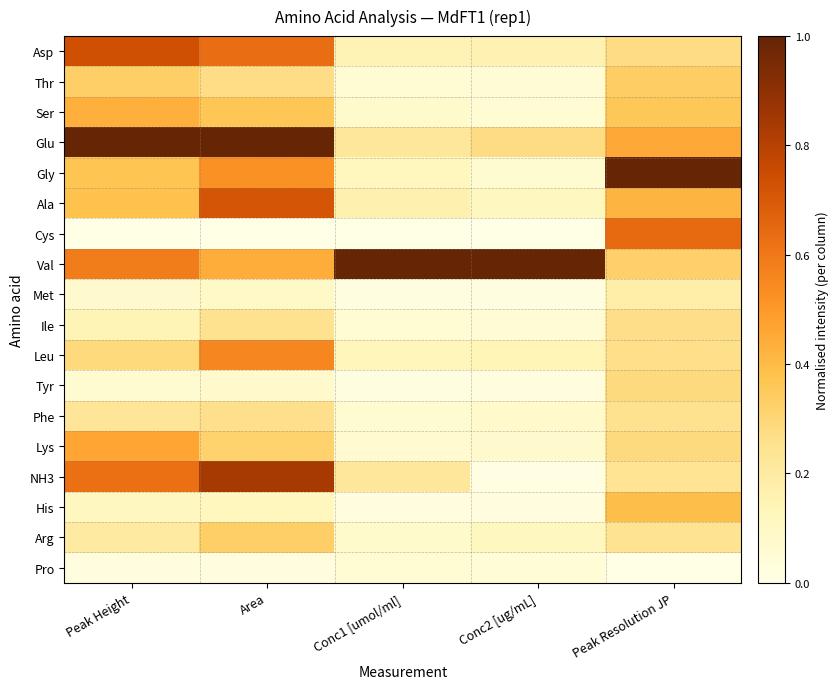

What is the greatest value displayed?

1.0